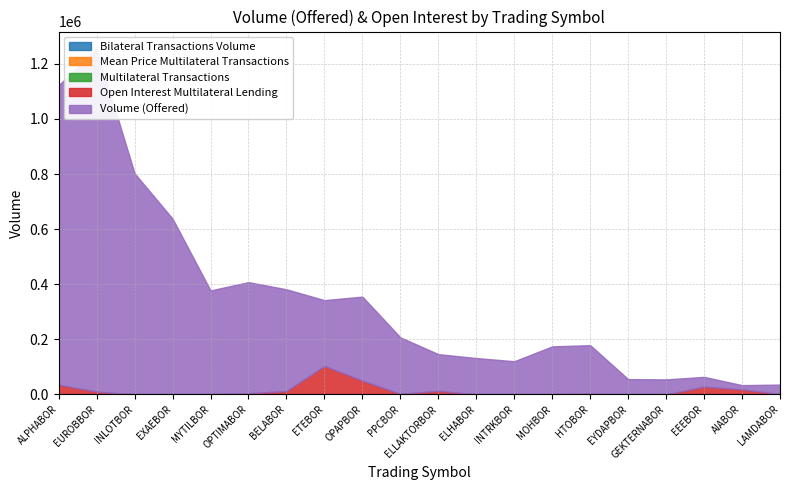

How many values in Open Interest Multilateral Lending are above zero?

14